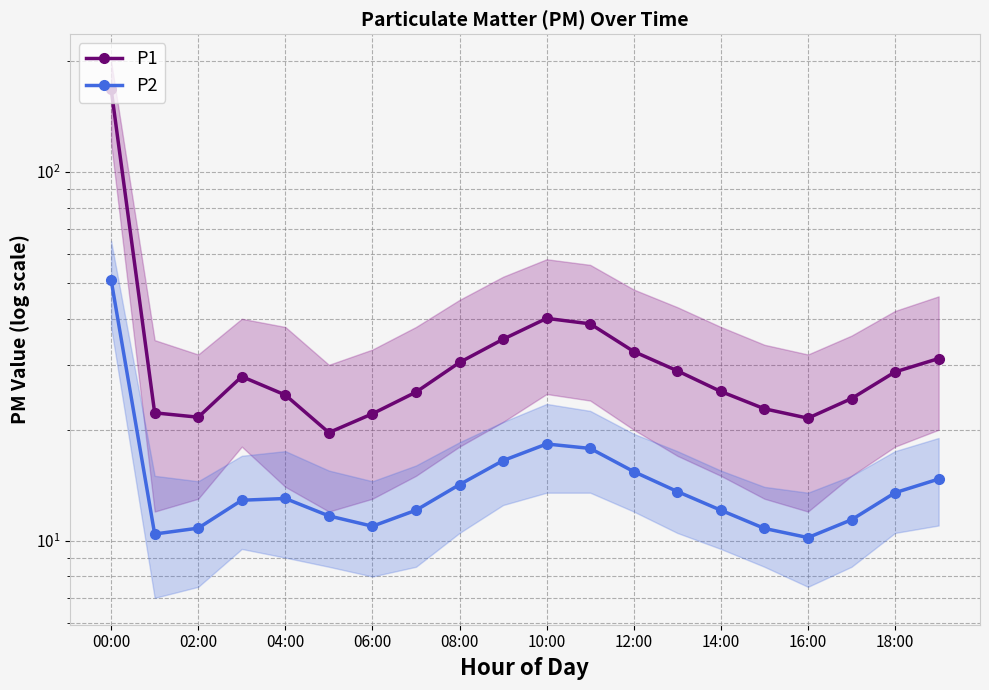

True or false: P1 and P2 intersect in this chart.

False